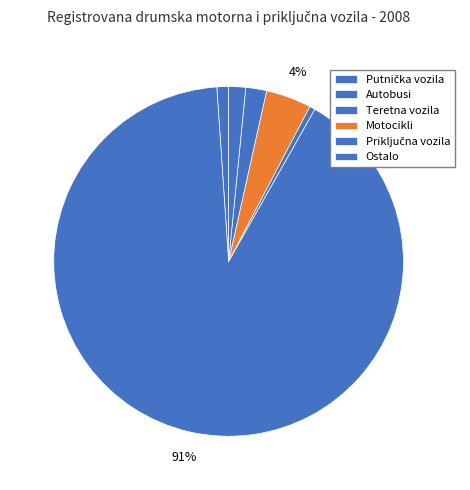

The Priključna vozila slice represents 8% of the pie. True or false?

False